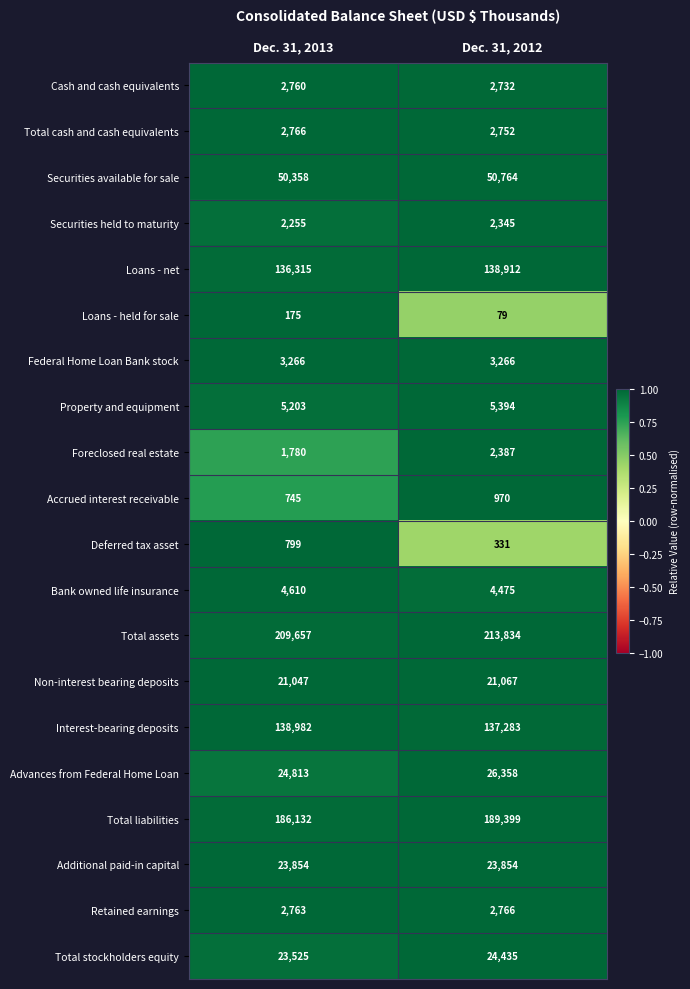

Read the Deferred tax asset value at Dec. 31, 2012.

331